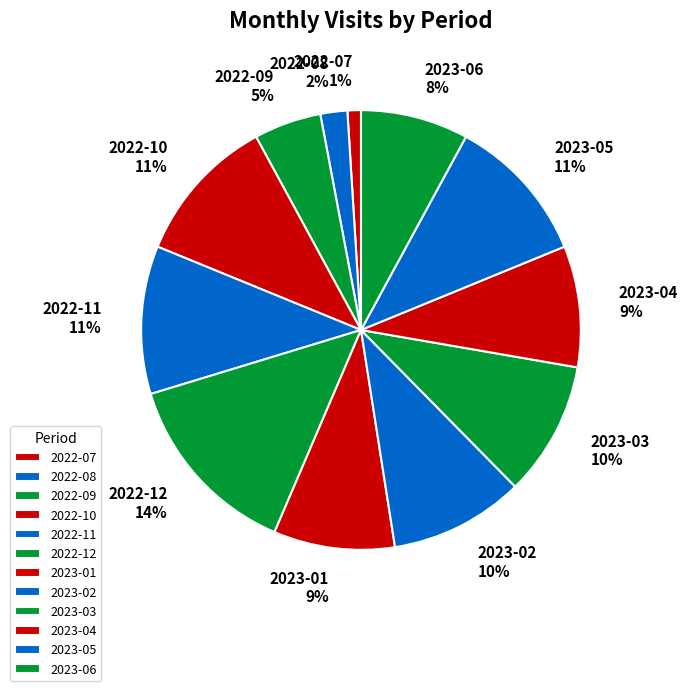

To the nearest percent, what percentage of the pie is 2023-02?

10%